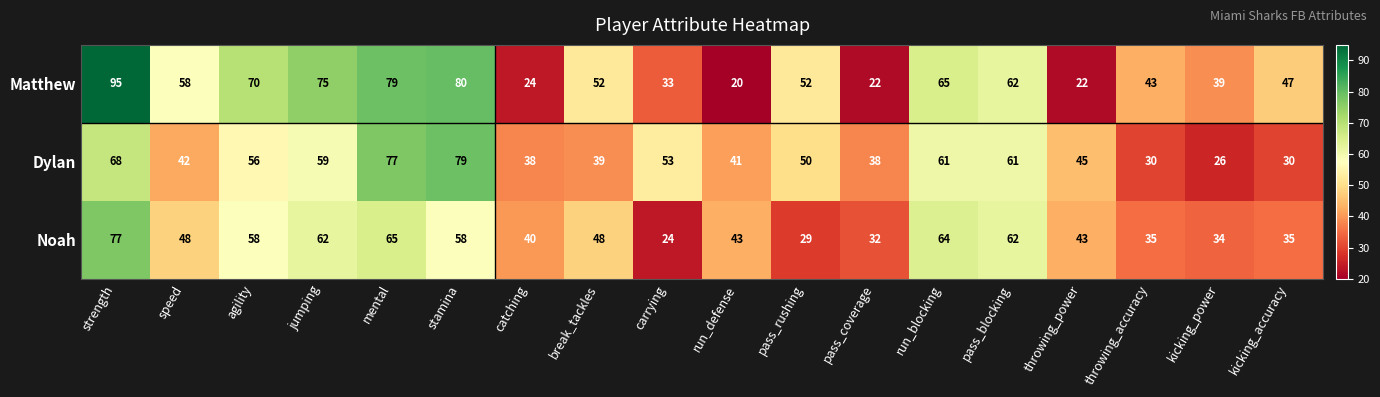

What is the sum of the Noah values at throwing_accuracy and mental?

100